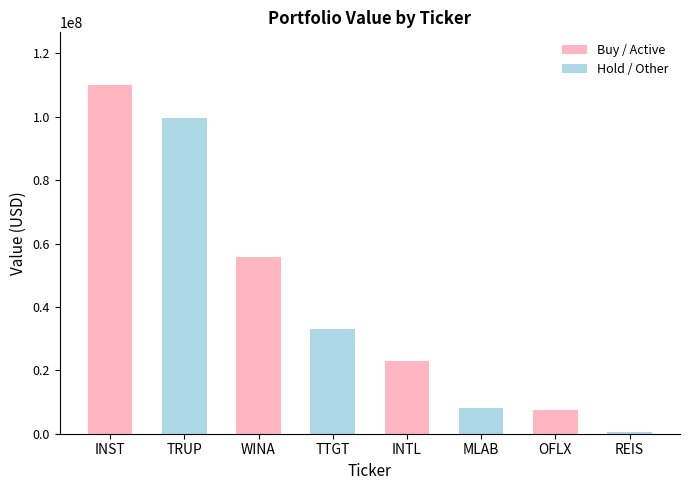

The value at TRUP is 99776000. True or false?

True